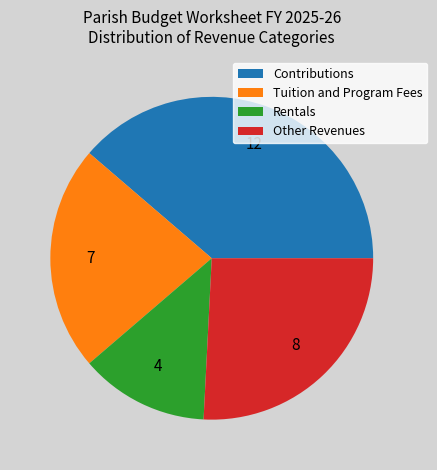

How many slices are in this pie chart?

4